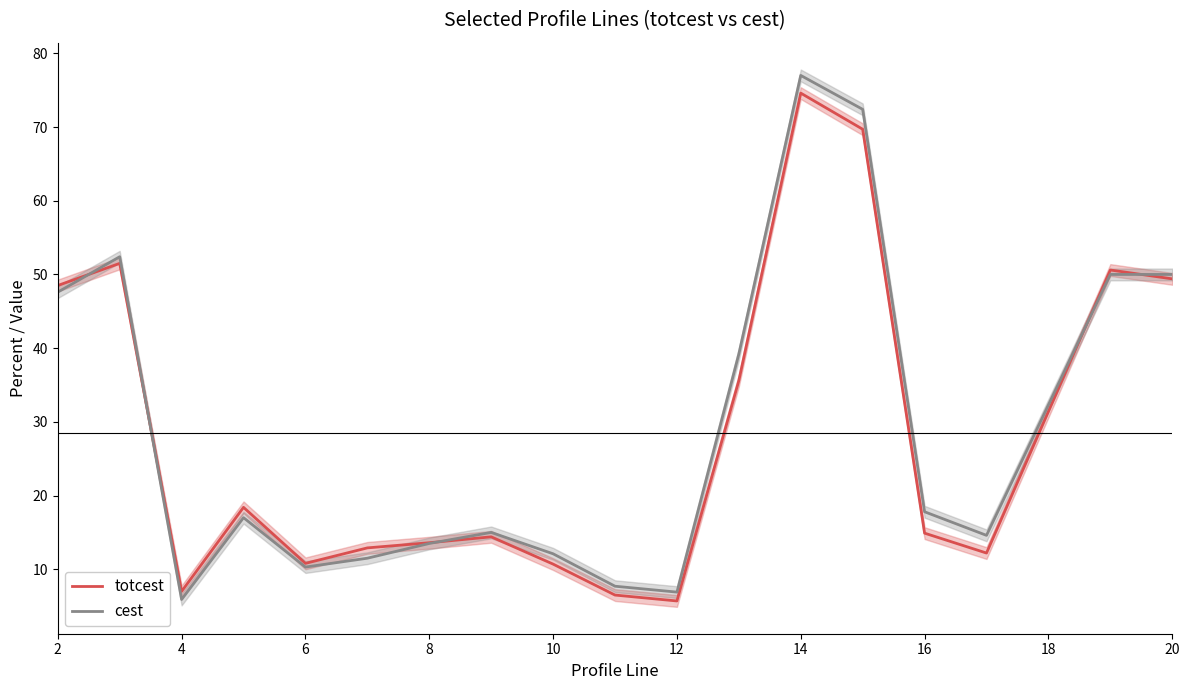

True or false: cest has a value of 7.0 at 6.

False